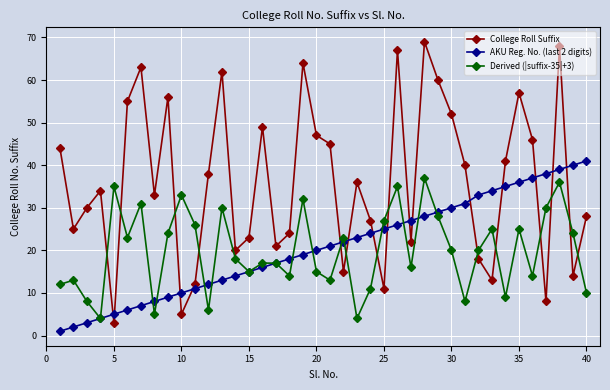

Does the chart have visible grid lines?

Yes